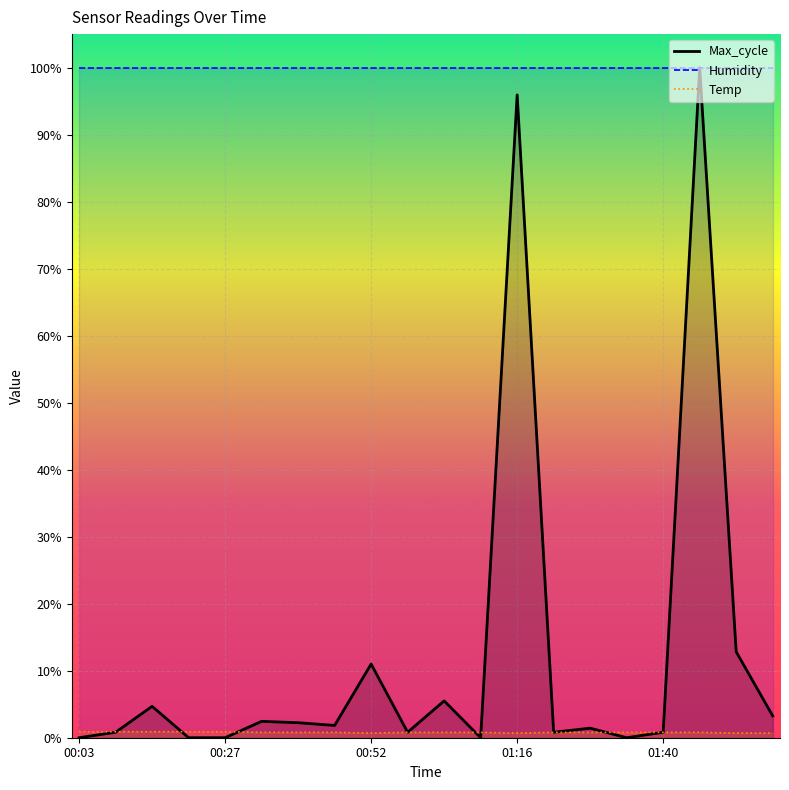

What is the difference between the Max_cycle values at 00:52 and 01:46?

0.9